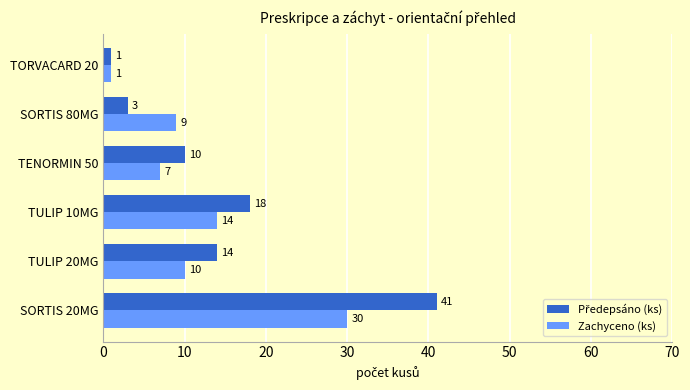

What is the average value of the Zachyceno (ks) series?

12